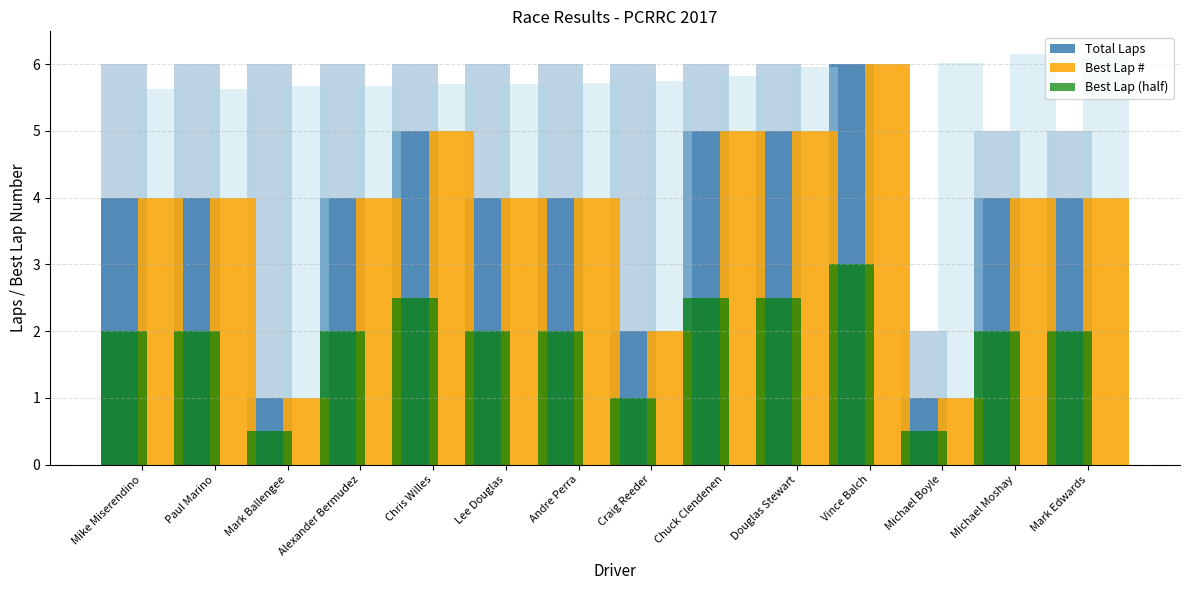

What are all the series names shown in the legend?

Total Laps, Best Lap #, Best Lap (half)